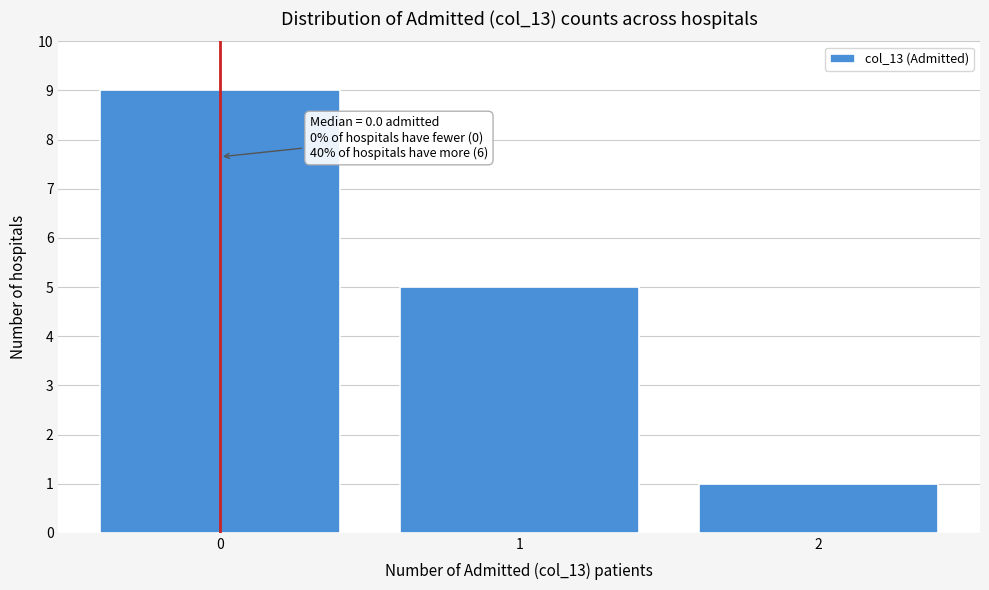

Over which range of the x-axis is the bar tallest?

-0.5 to 0.5